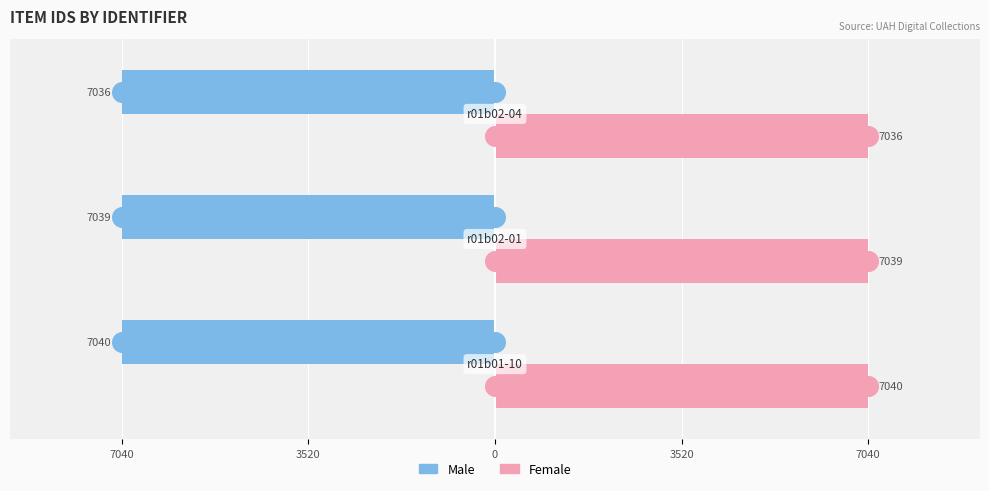

What are all the series names shown in the legend?

Male, Female